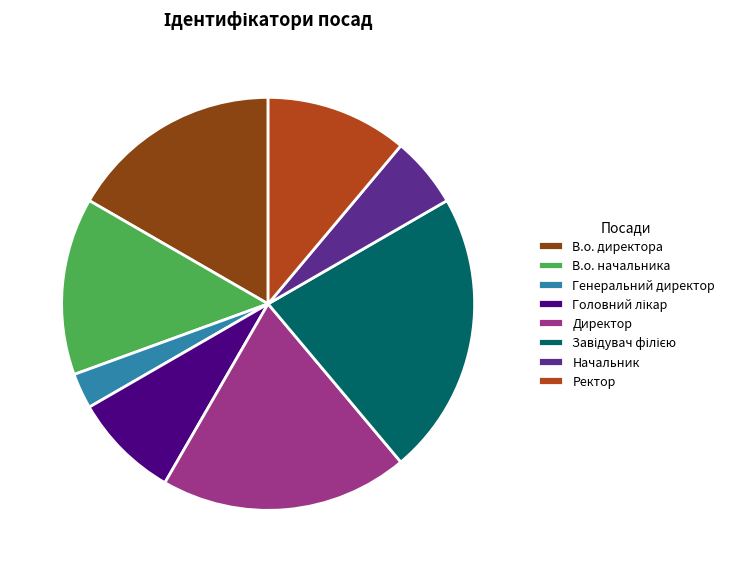

Does Директор represent more than half of the total?

No